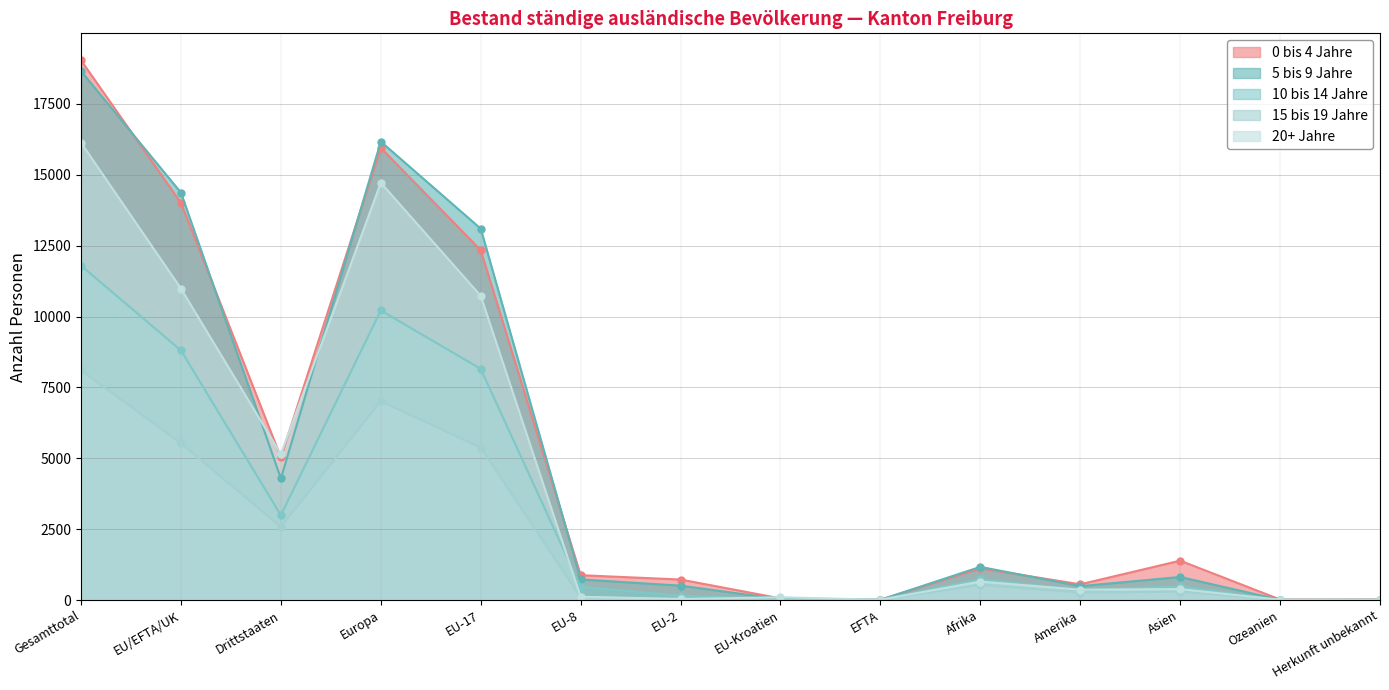

Where is 0 bis 4 Jahre nearest to the value 9525?

EU-17